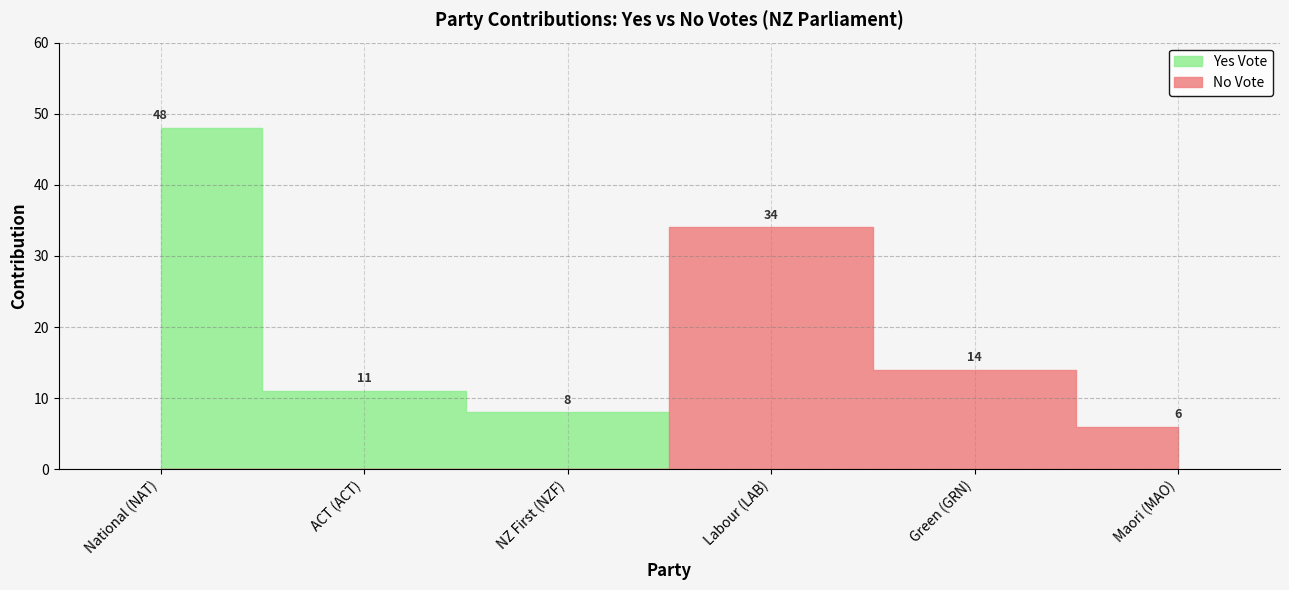

At which category is the sum across all series the highest?

National (NAT)